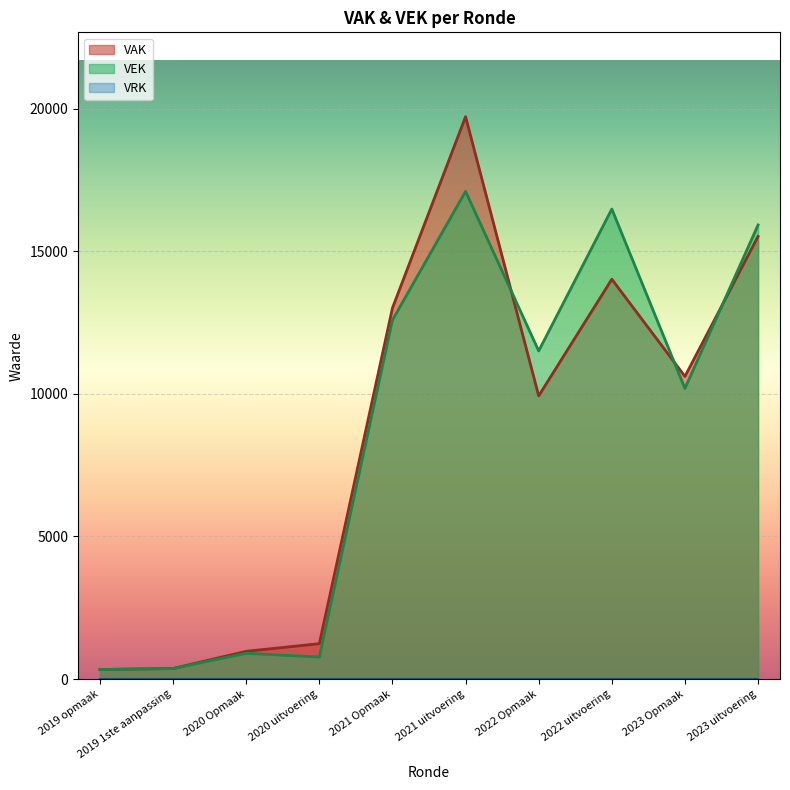

At 2021 uitvoering, list the series in order from smallest to largest.

VRK line, VEK line, VAK line